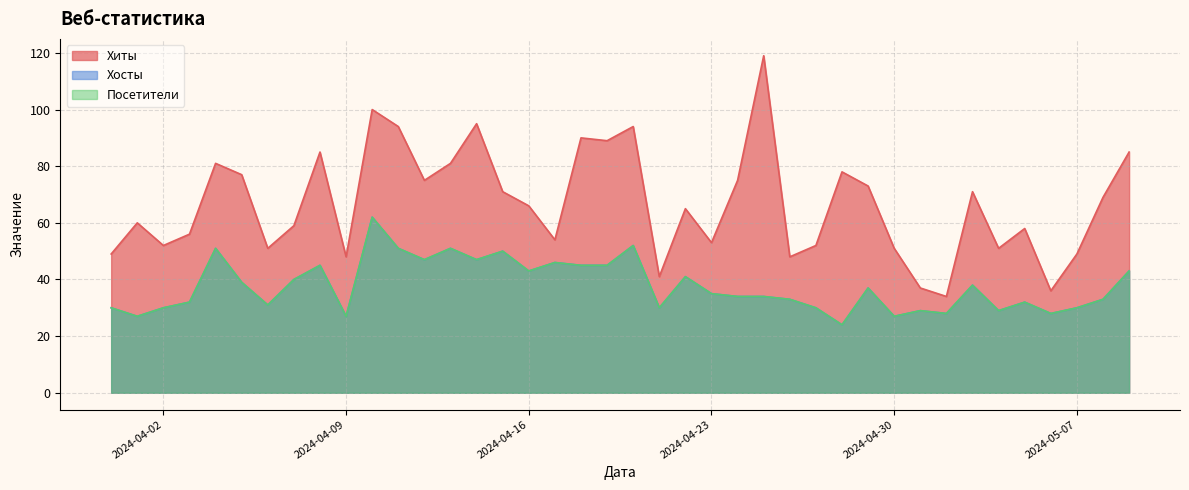

At which category does Хосты reach its first local peak?

2024-04-04